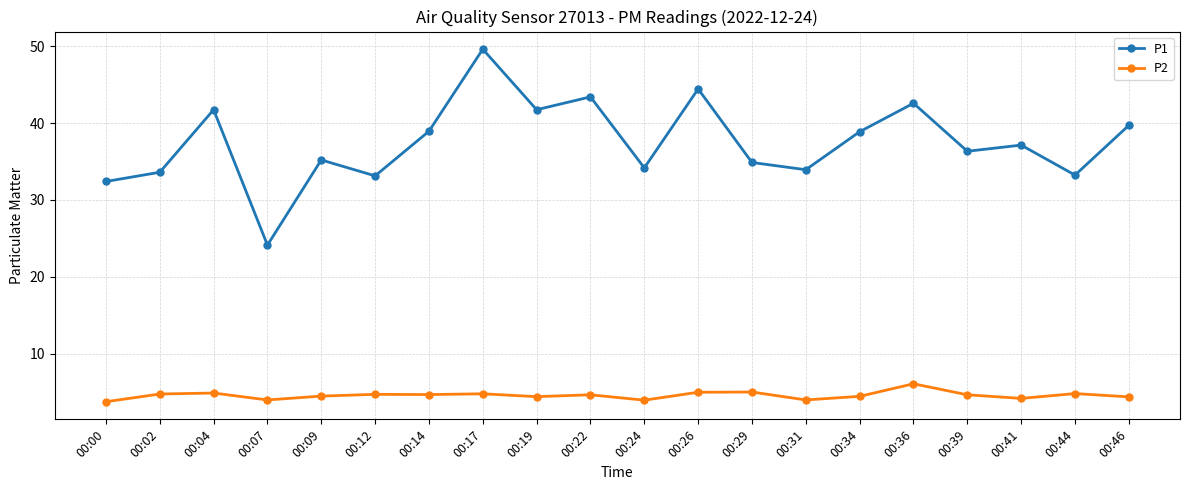

True or false: P2 and P1 cross at least once.

False